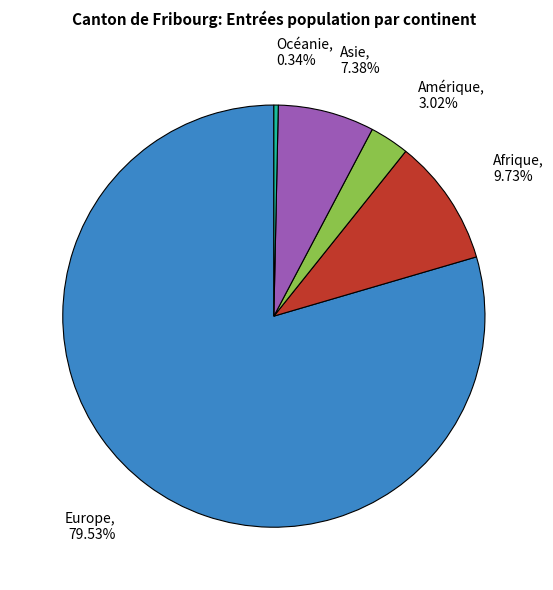

Which slice represents more than half of the pie?

Europe